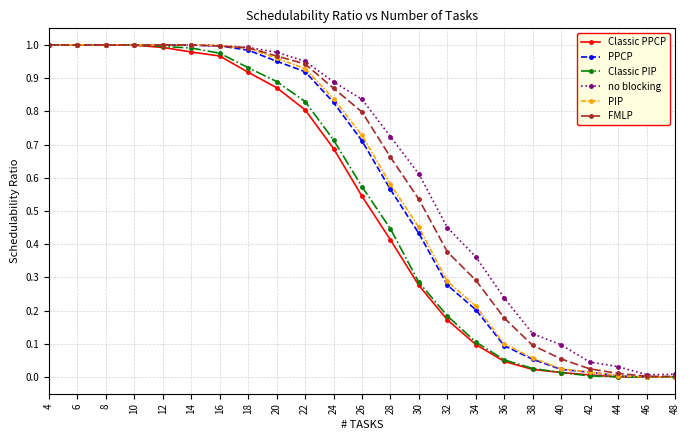

In no blocking, how many points are lower than both neighbors (excluding endpoints)?

1